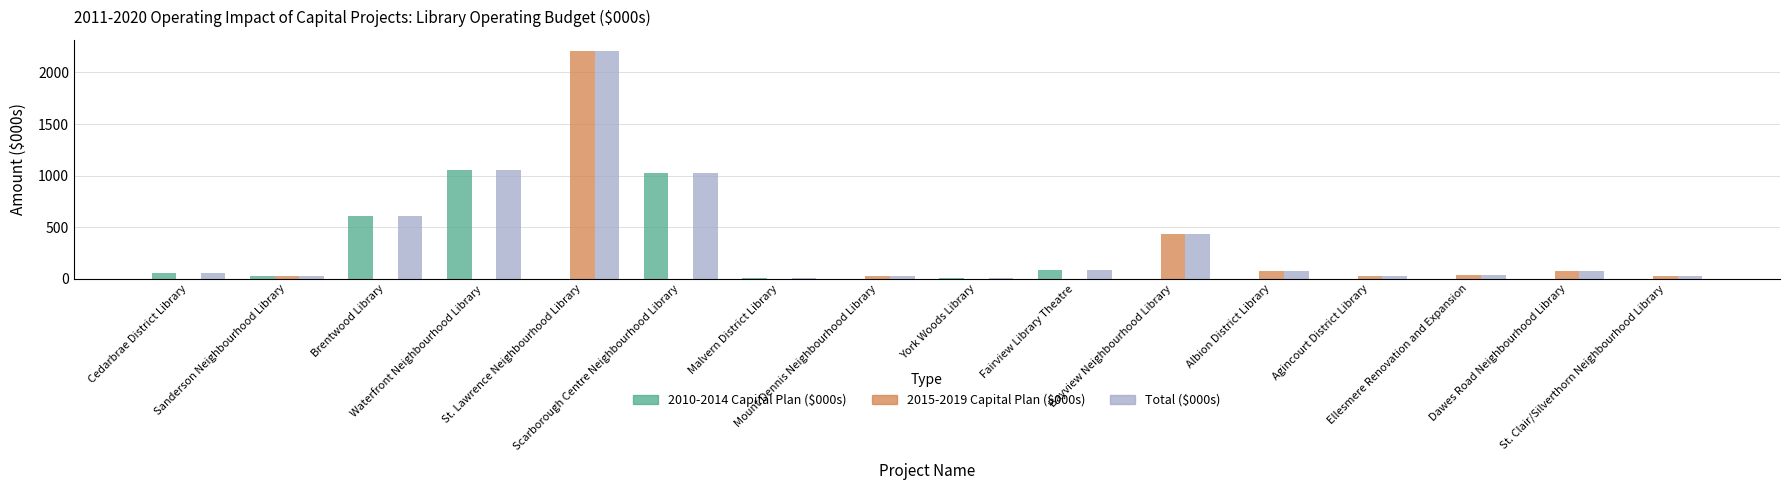

What are all the series names shown in the legend?

2010-2014 Capital Plan ($000s), 2015-2019 Capital Plan ($000s), Total ($000s)